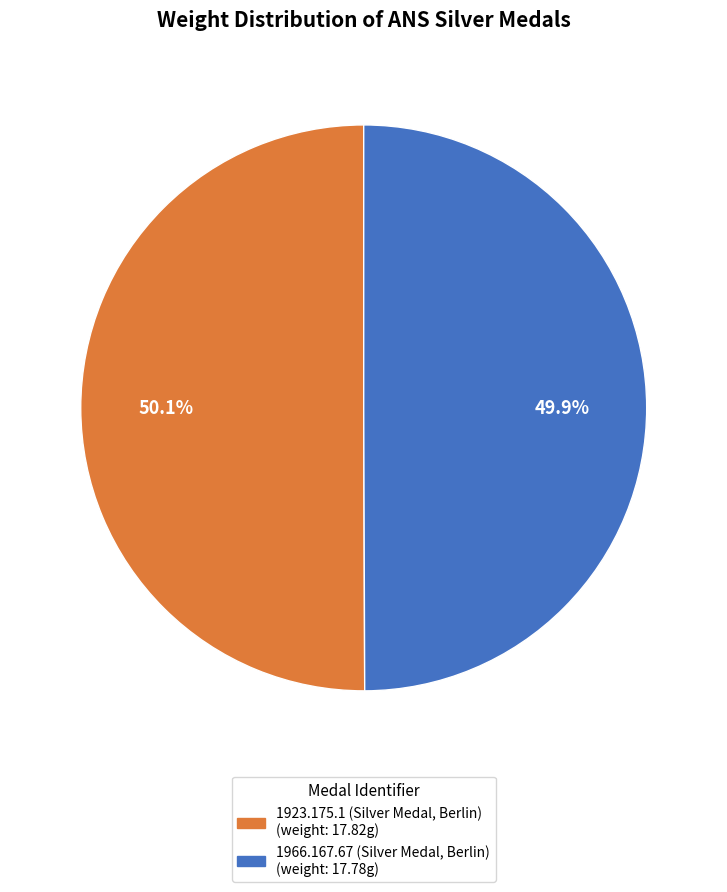

What is the total percentage of 1923.175.1 (Silver Medal, Berlin) and 1966.167.67 (Silver Medal, Berlin)?

100.0%